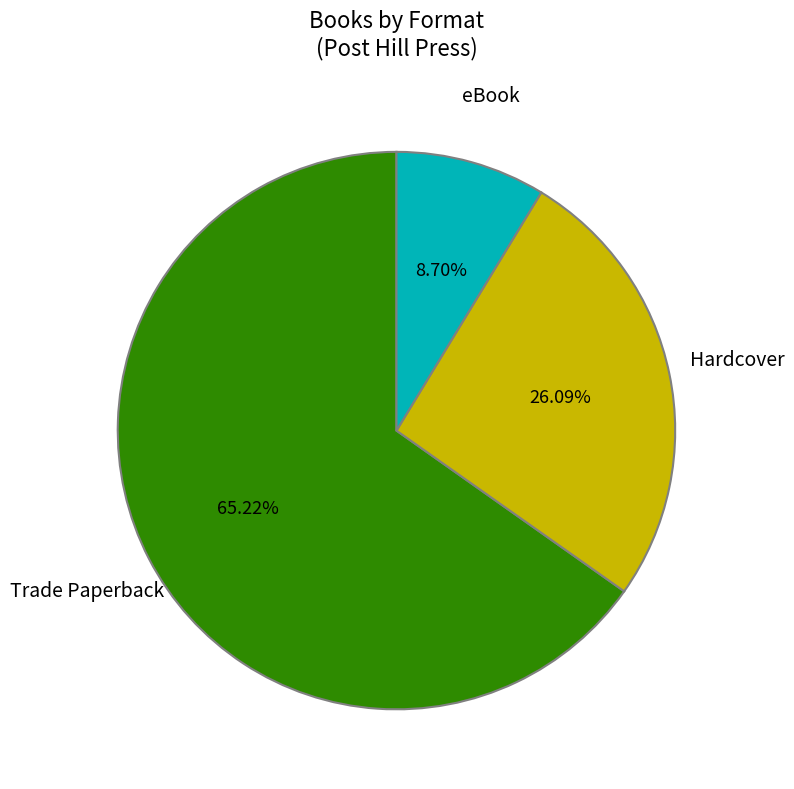

What is the total percentage of eBook and Hardcover?

34.8%